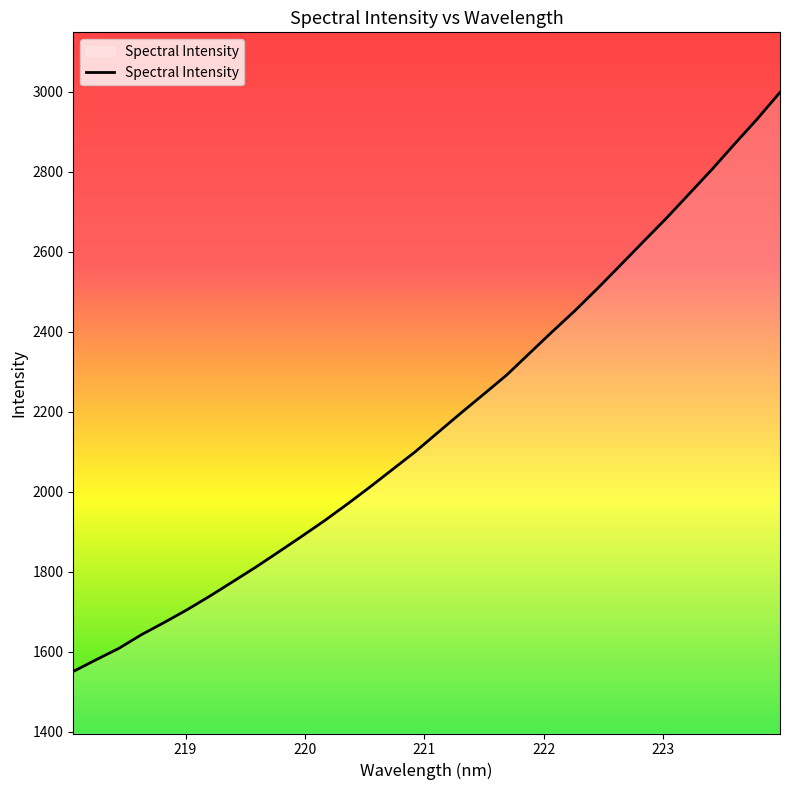

What is the minimum value shown in the chart?

1550.6